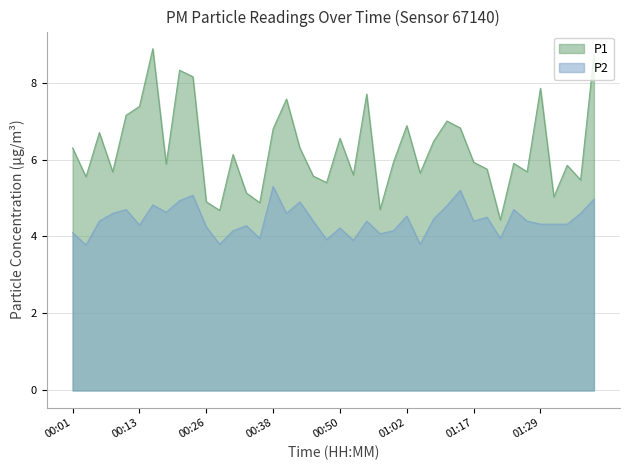

How many values in the P2 series exceed 4?

33